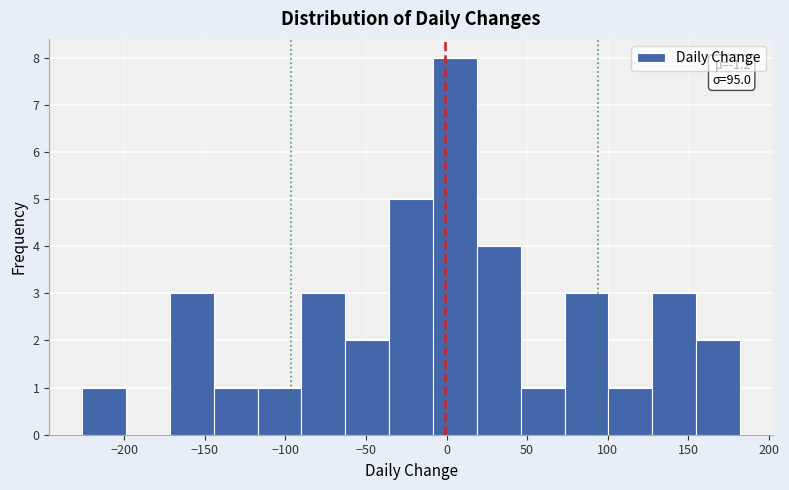

Over which range of the x-axis is the bar tallest?

-10 to 20